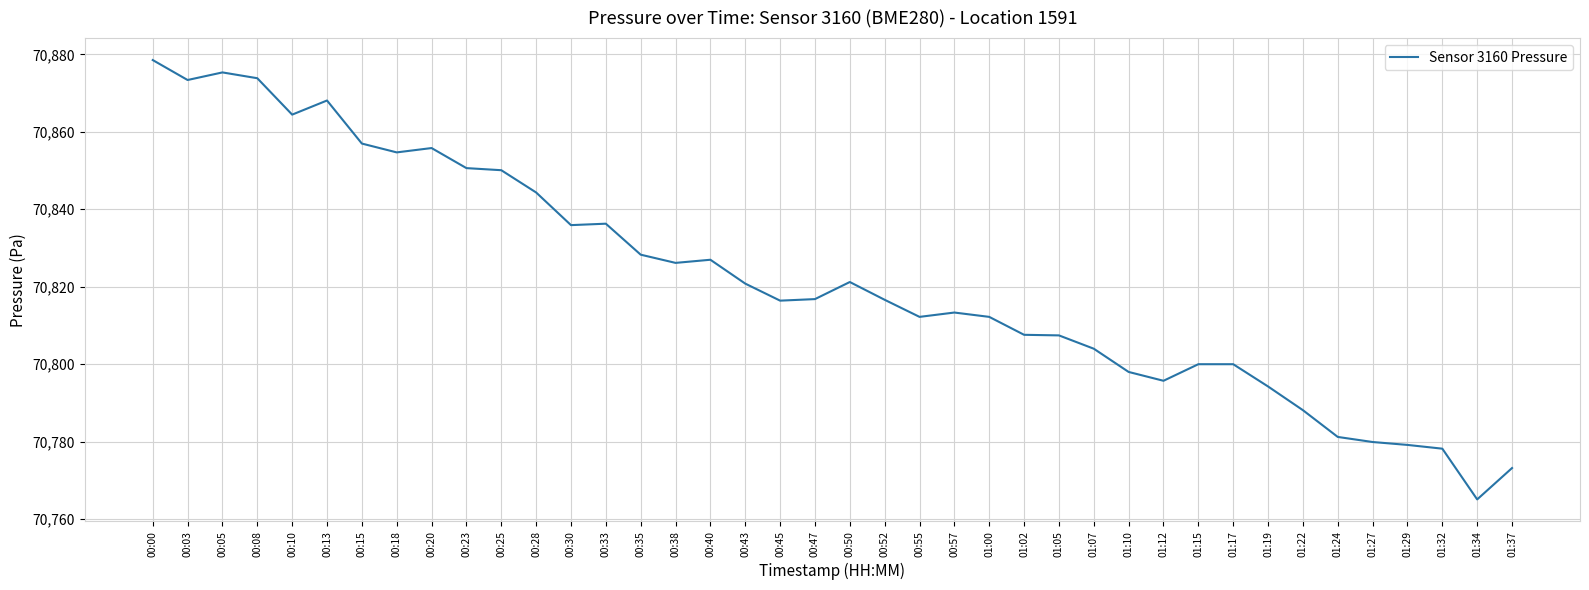

At which category does the data reach its first local peak?

00:05